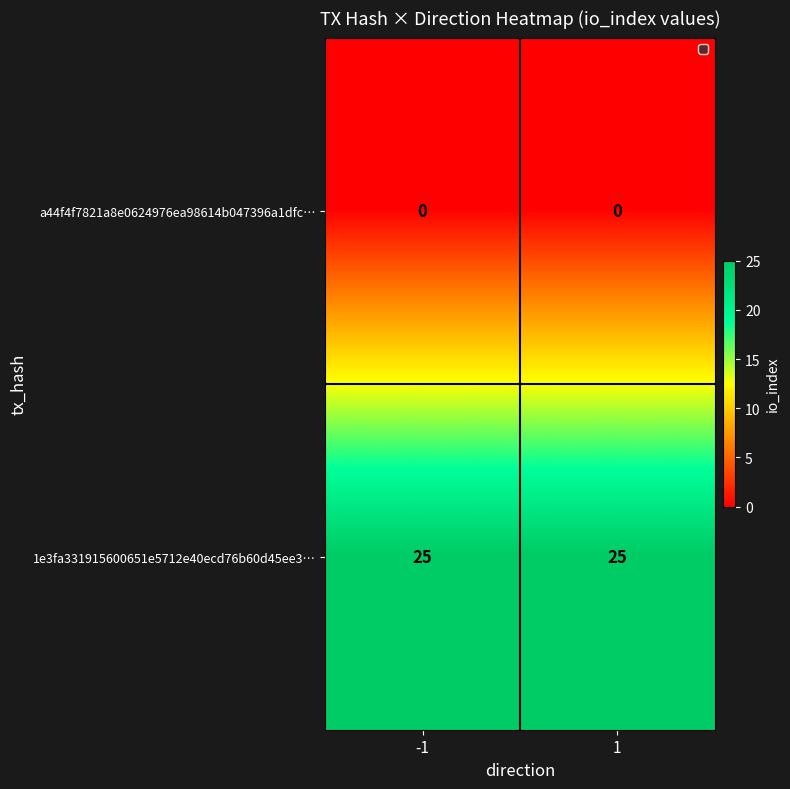

The 1e3fa331915600651e5712e40ecd76b60d45ee3… series shows 37 at -1. True or false?

False